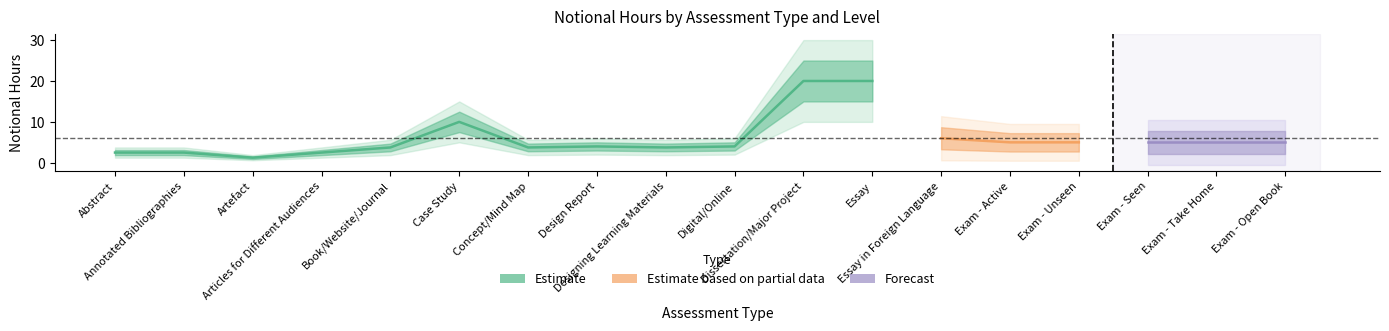

What is the highest value of the Notional Hours L7 series?

20.0